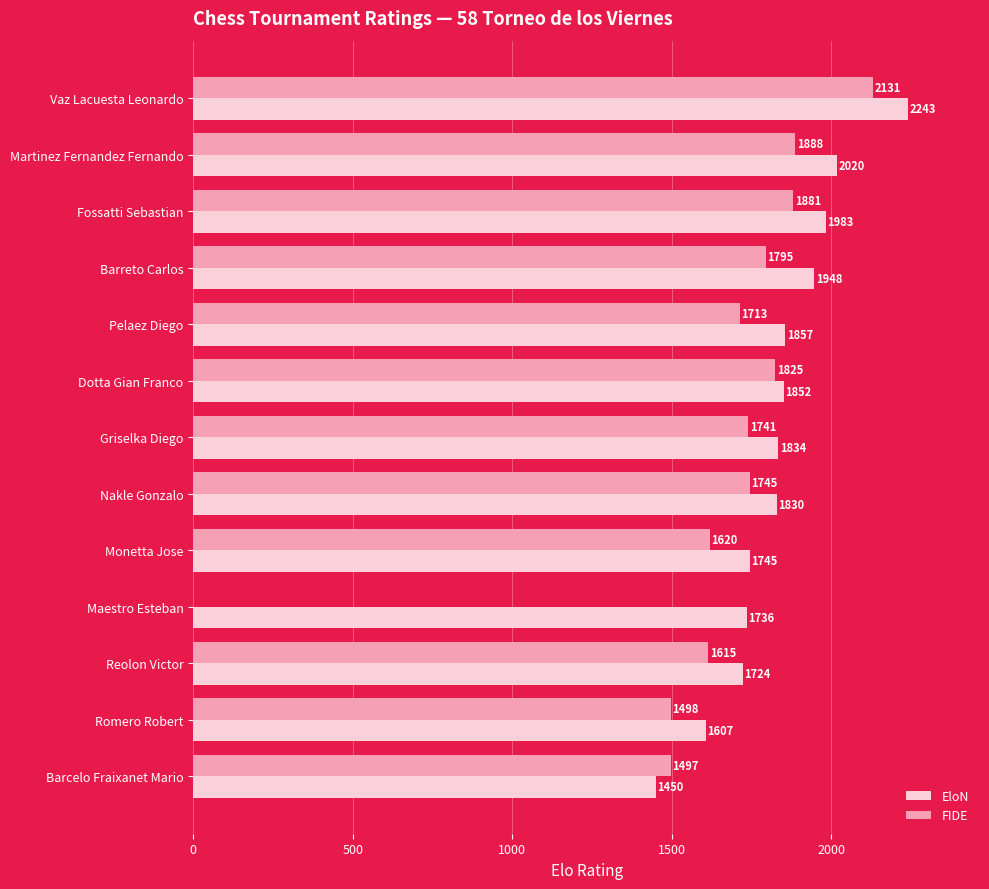

What is the sum of the EloN values at Vaz Lacuesta Leonardo and Reolon Victor?

3967